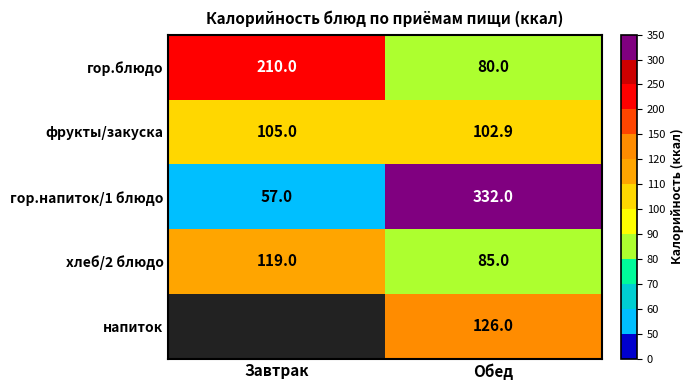

At which category does the chart reach its minimum across all series?

Завтрак